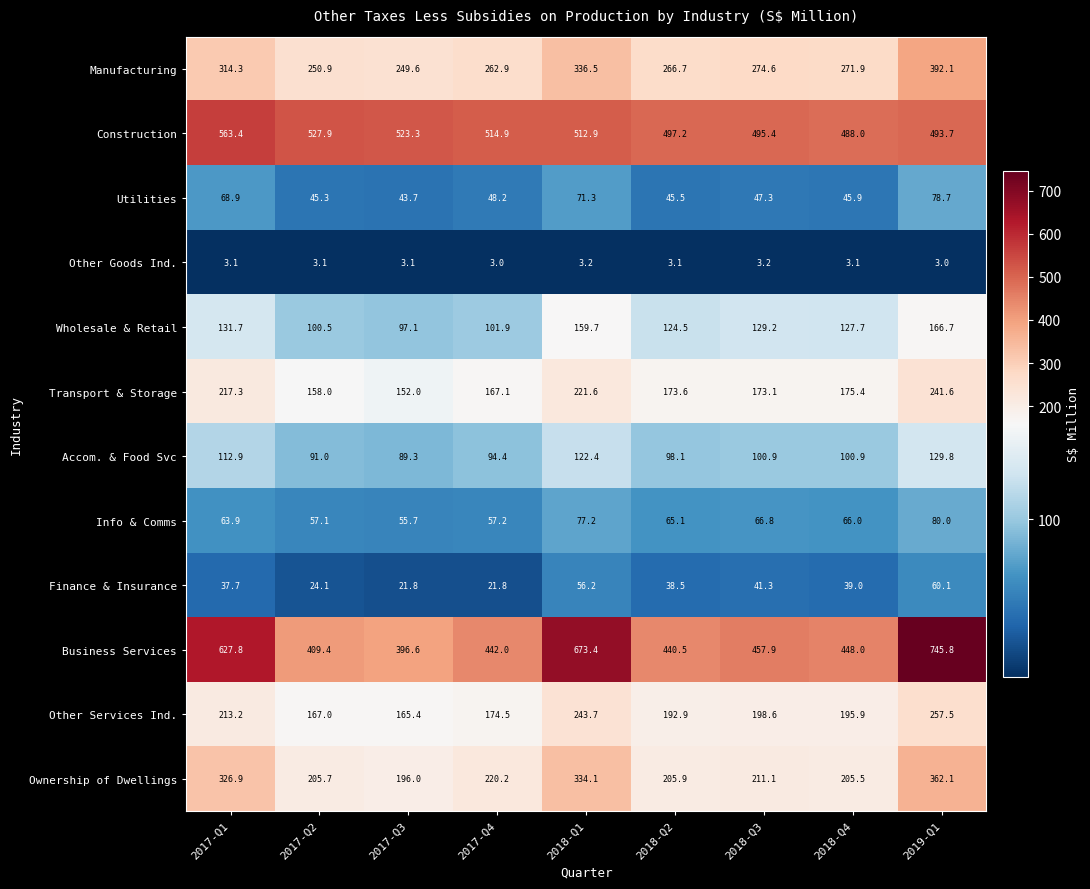

What is the greatest value displayed?

745.8